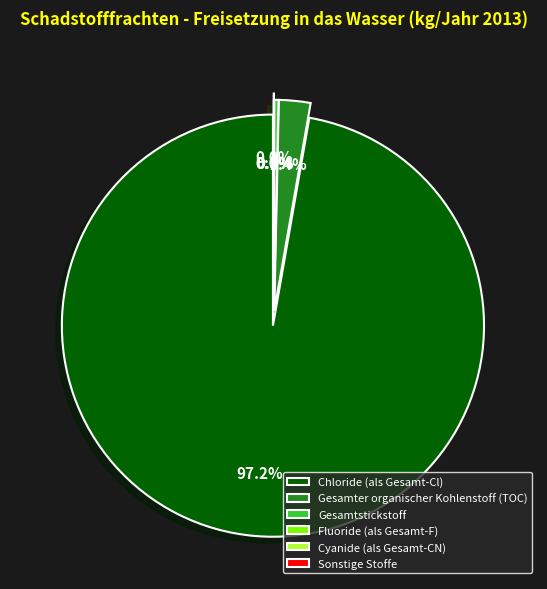

What portion of the pie excludes Cyanide (als Gesamt-CN)?

100.0%